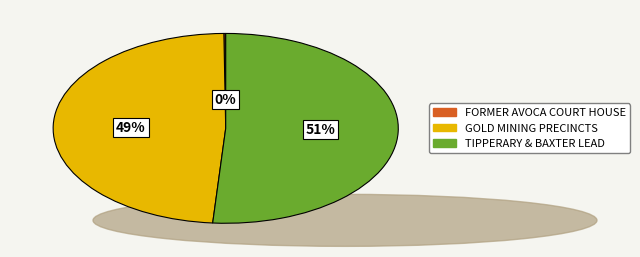

Is there any slice that represents more than half of the pie?

Yes